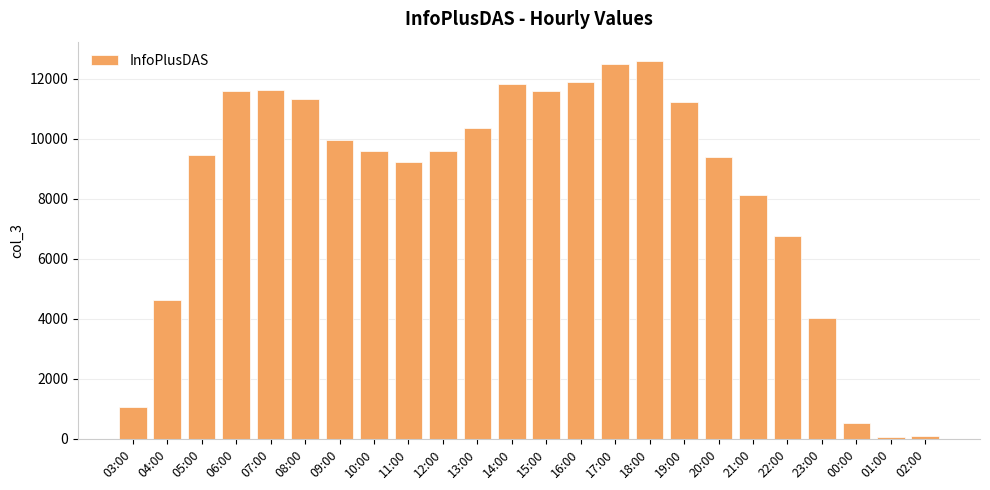

The value at 08:00 is 14893. True or false?

False